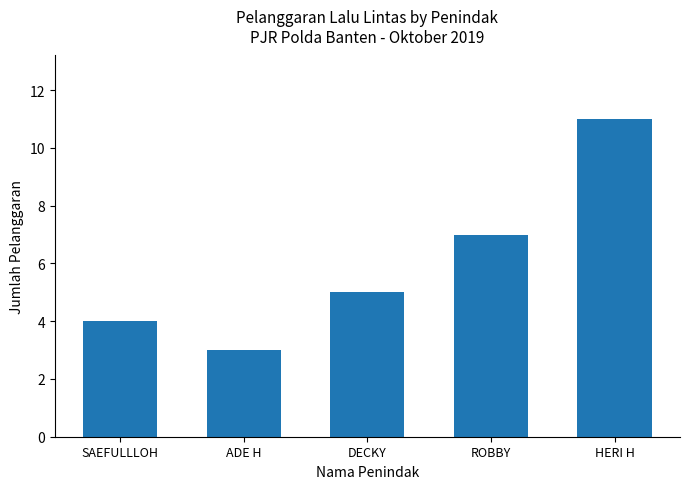

How many categories are shown in the chart?

5